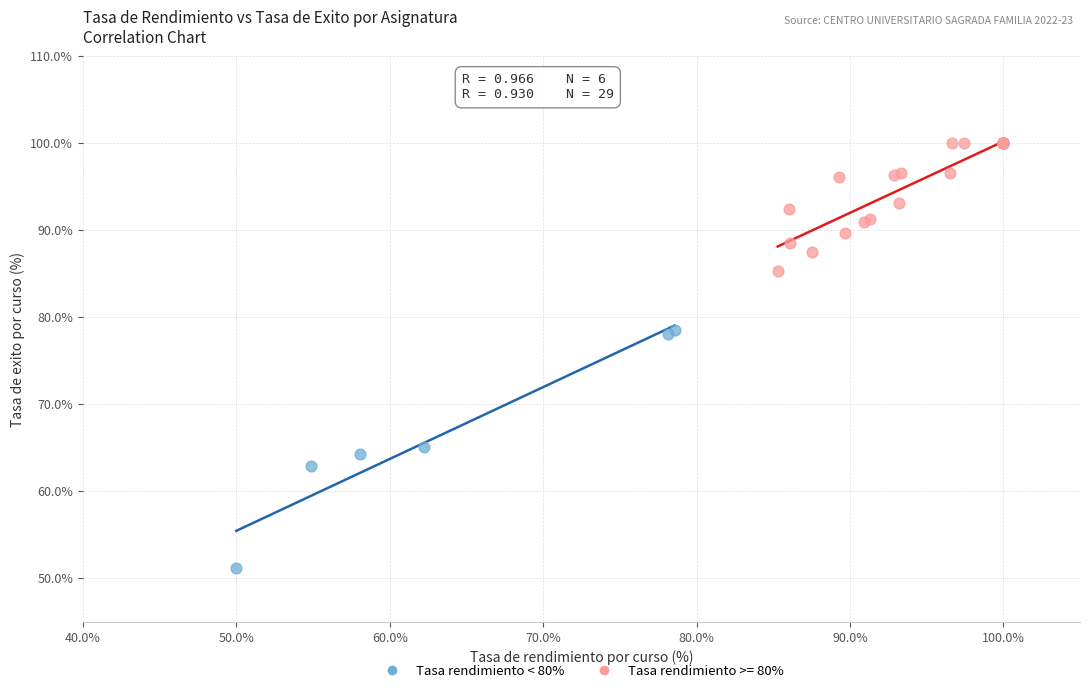

Which series contains the highest Y value?

Tasa rendimiento >= 80%